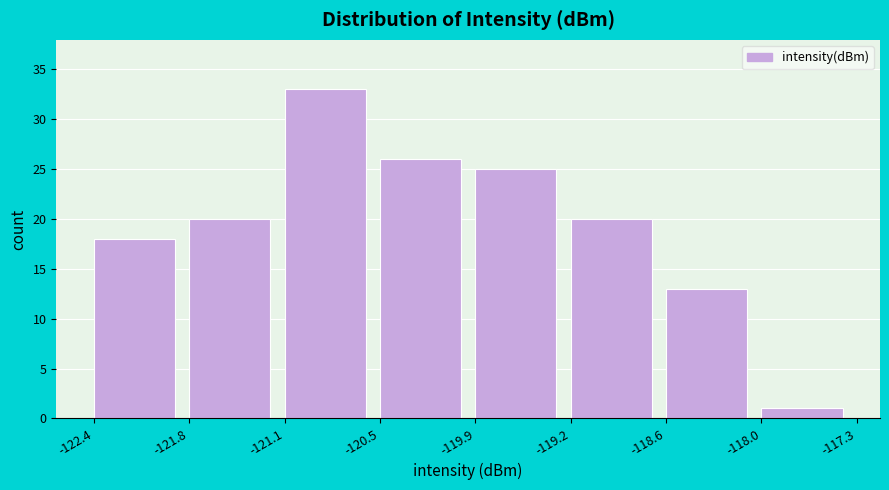

Over which range of the x-axis is the bar tallest?

-121.1 to -120.5